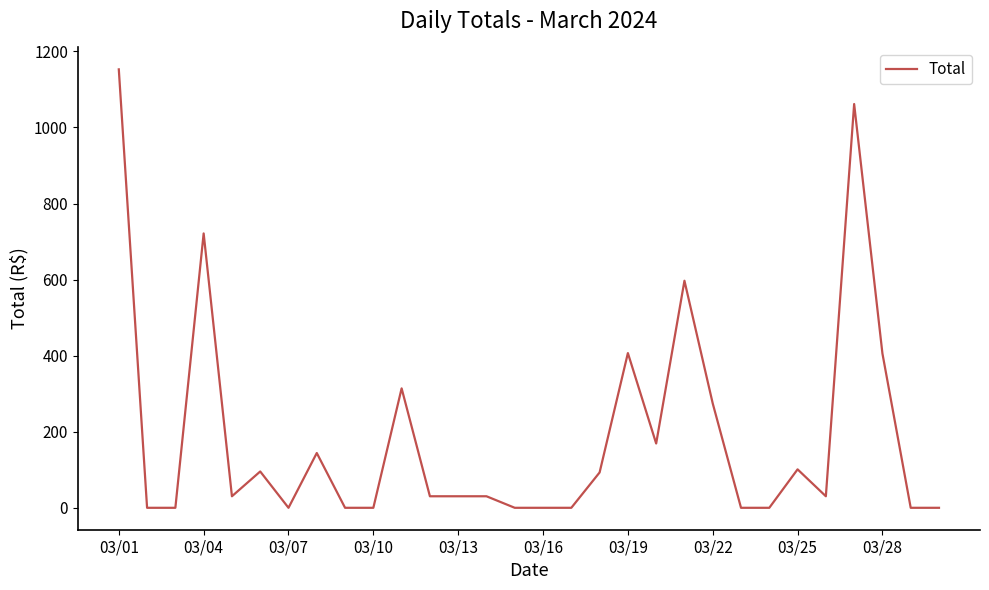

What is the maximum value shown in the chart?

1152.7